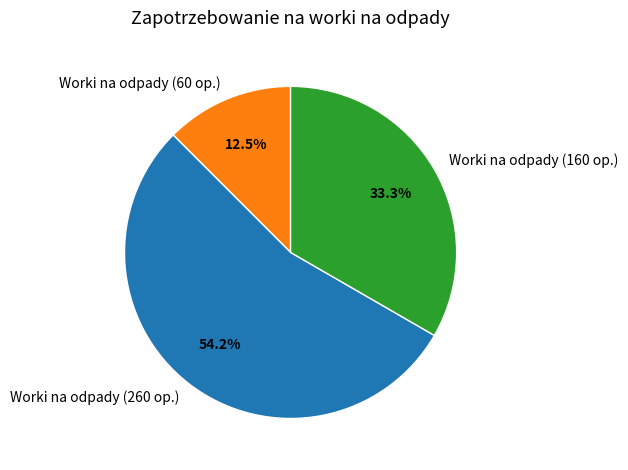

How many segments does this pie chart have?

3